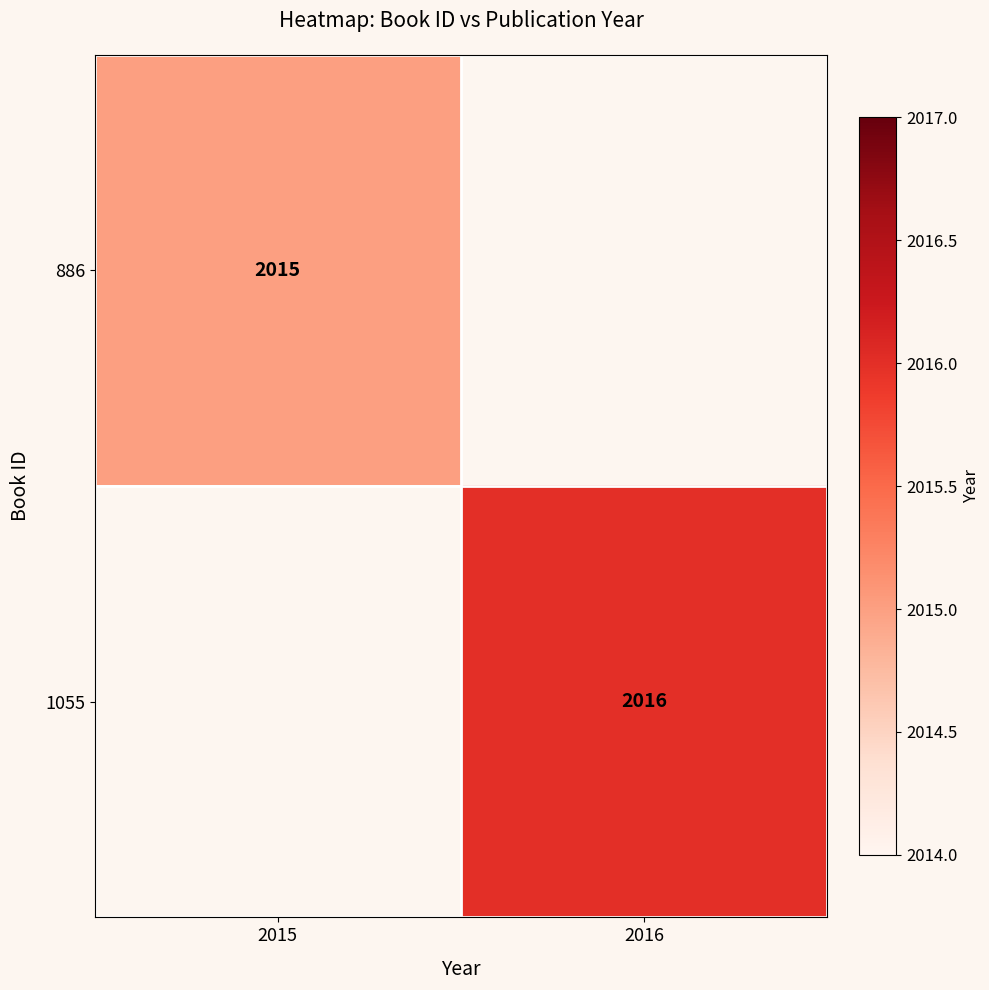

Is it true that 1055 equals 3075 at 2016?

False